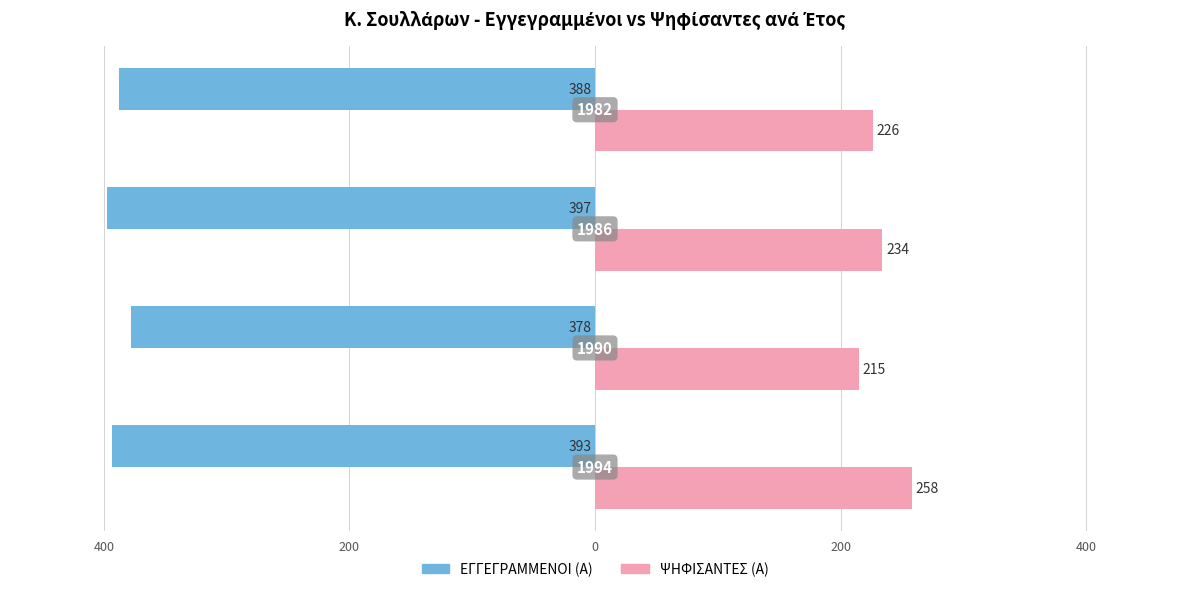

What are all the series names shown in the legend?

ΕΓΓΕΓΡΑΜΜΕΝΟΙ (Α), ΨΗΦΙΣΑΝΤΕΣ (Α)